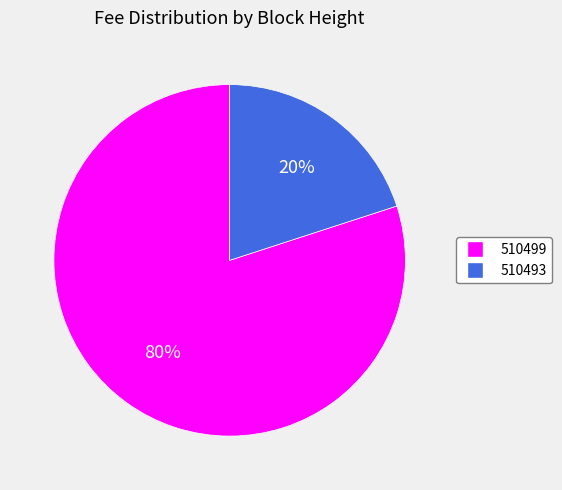

Which slice is the smallest?

510493